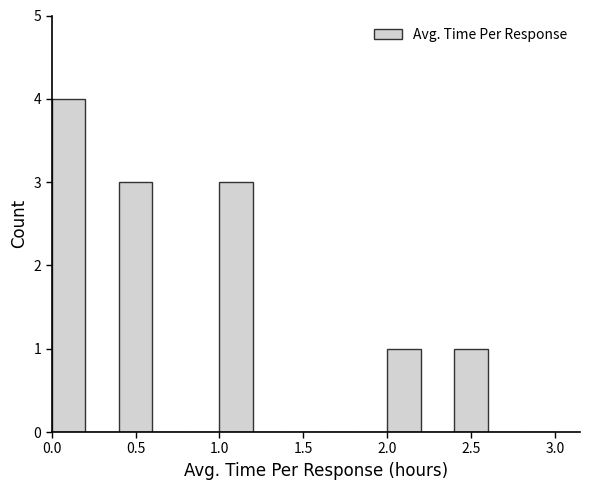

Reading left to right, transcribe this chart: for each bar, give the range it covers on the x-axis and its height. The values are not printed on the chart, so give them approximately, as read against the axis.

0.0 to 0.2: 4
0.2 to 0.4: 0
0.4 to 0.6: 3
0.6 to 0.8: 0
0.8 to 1.0: 0
1.0 to 1.2: 3
1.2 to 1.4: 0
1.4 to 1.6: 0
1.6 to 1.8: 0
1.8 to 2.0: 0
2.0 to 2.2: 1
2.2 to 2.4: 0
2.4 to 2.6: 1
2.6 to 2.8: 0
2.8 to 3.0: 0